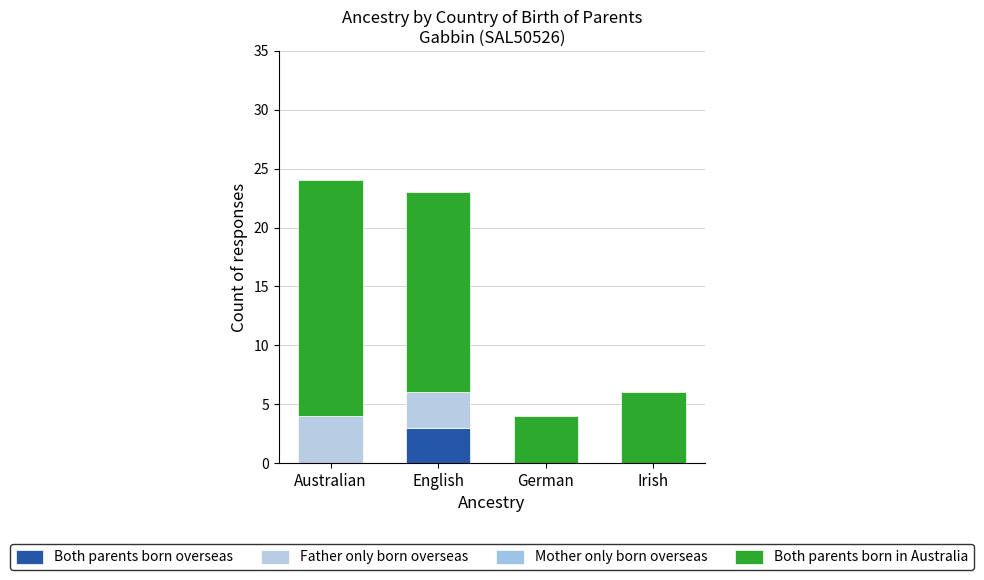

How many categories are shown in the chart?

4